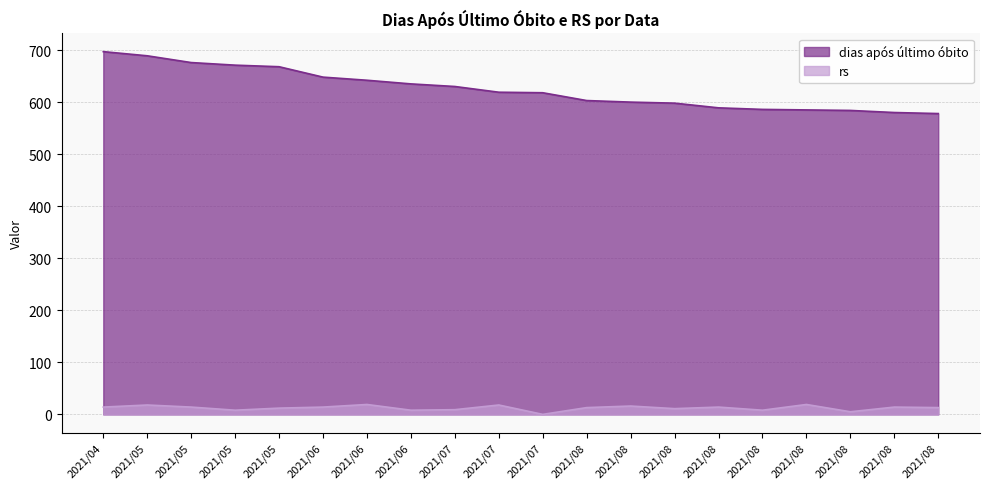

Reading right to left, extract all data points from this chart.

dias após último óbito: 578	580	584	585	586	589	598	600	603	618	619	630	635	642	648	668	671	676	689	697
rs: 13	14	5	19	8	14	11	16	13	0	18	9	8	19	14	12	8	14	18	14